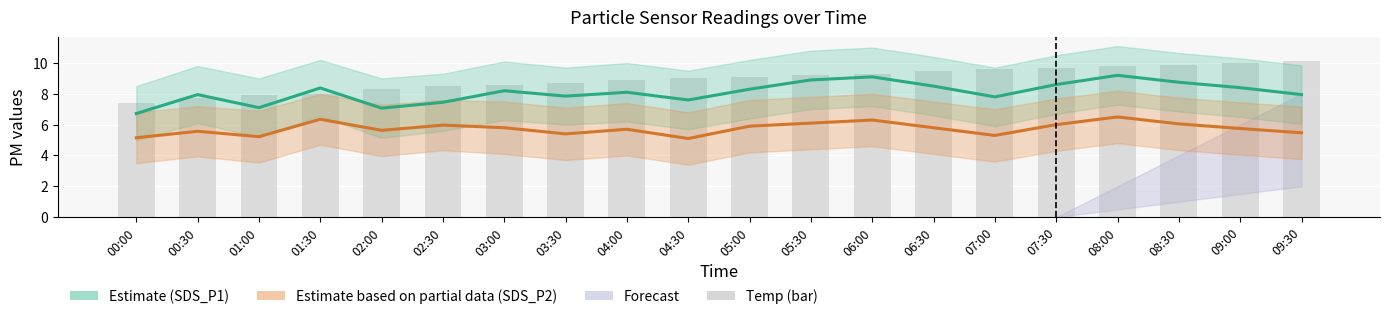

What is the sum of all Temp (bar) values?

179.2